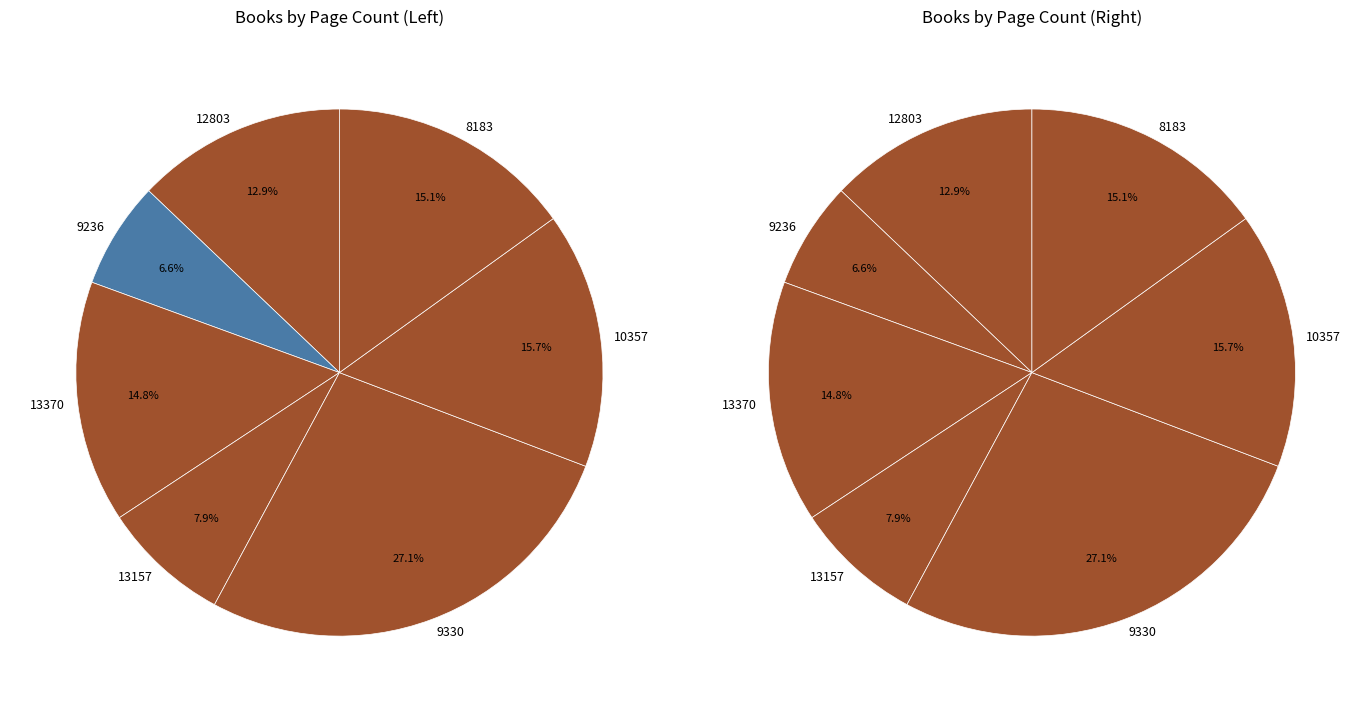

Is there a majority slice in this chart?

No